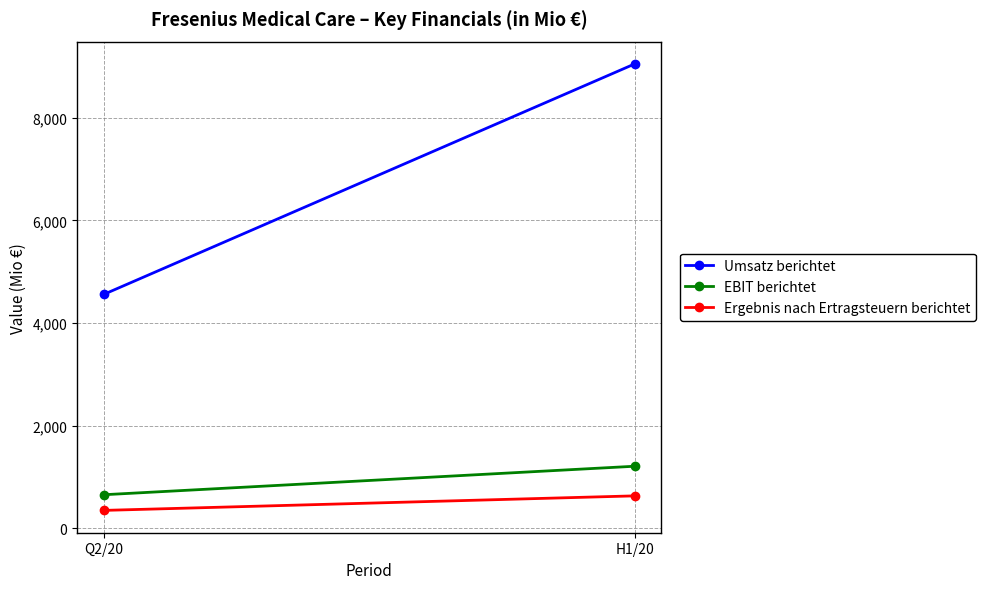

Count the number of categories in the chart.

2